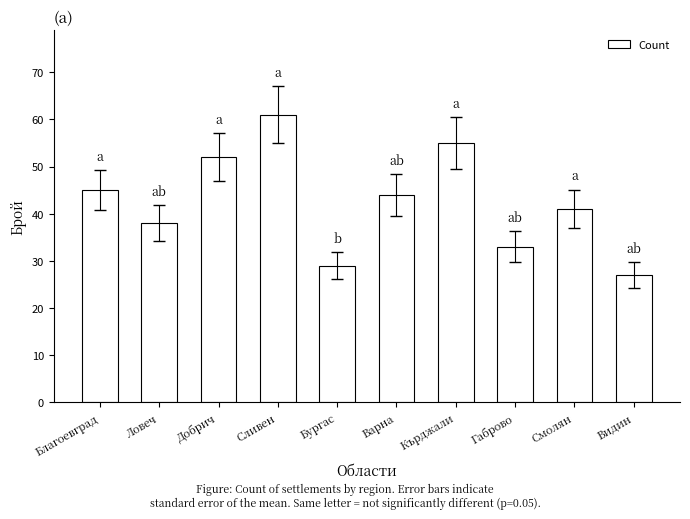

Reading right to left, what are all the values shown in this chart?

27	41	33	55	44	29	61	52	38	45